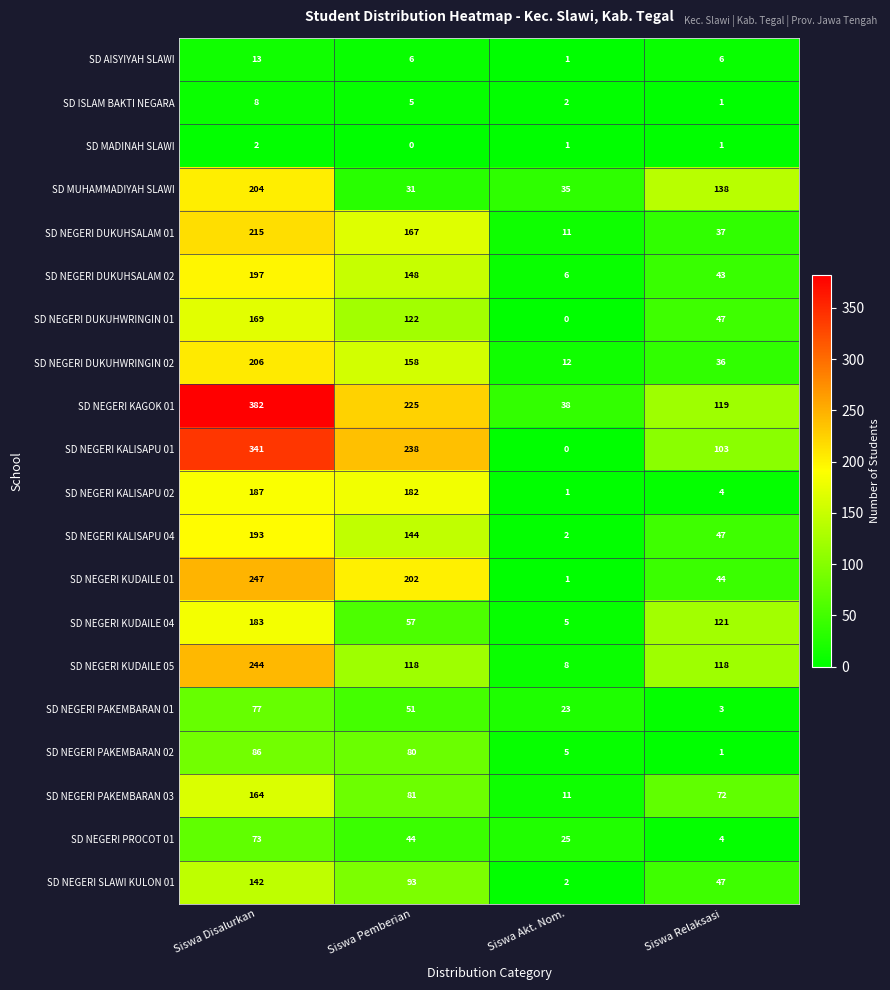

What is the sum of the SD NEGERI DUKUHWRINGIN 01 values at Siswa Disalurkan and Siswa Akt. Nom.?

169